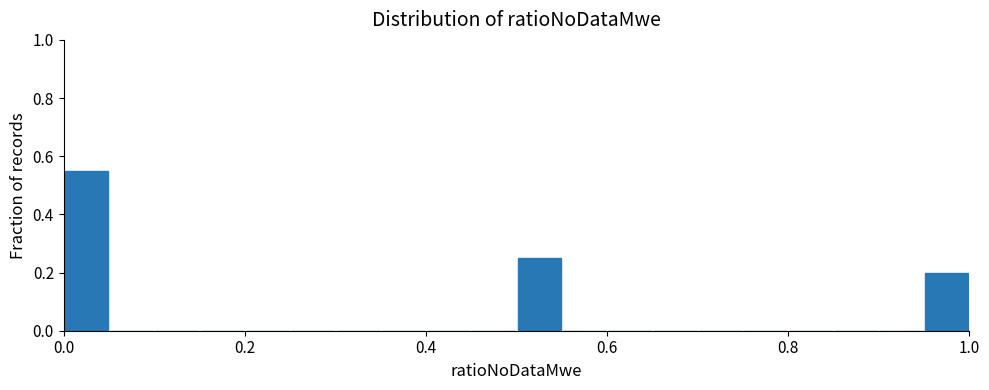

Around what value on the x-axis is the tallest bar? Give the approximate position of its centre, as read against the axis.

0.02